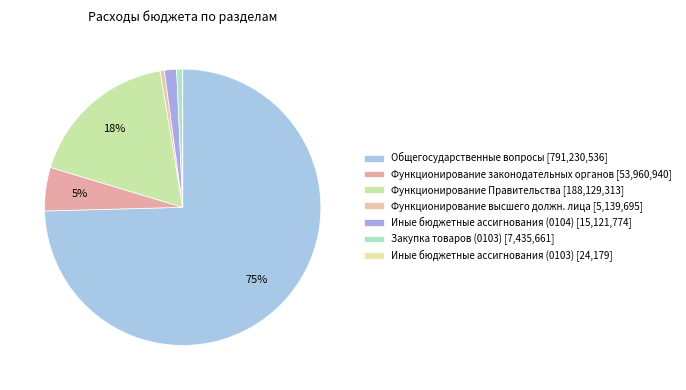

Which category has the smallest portion of the pie?

Иные бюджетные ассигнования (0103)